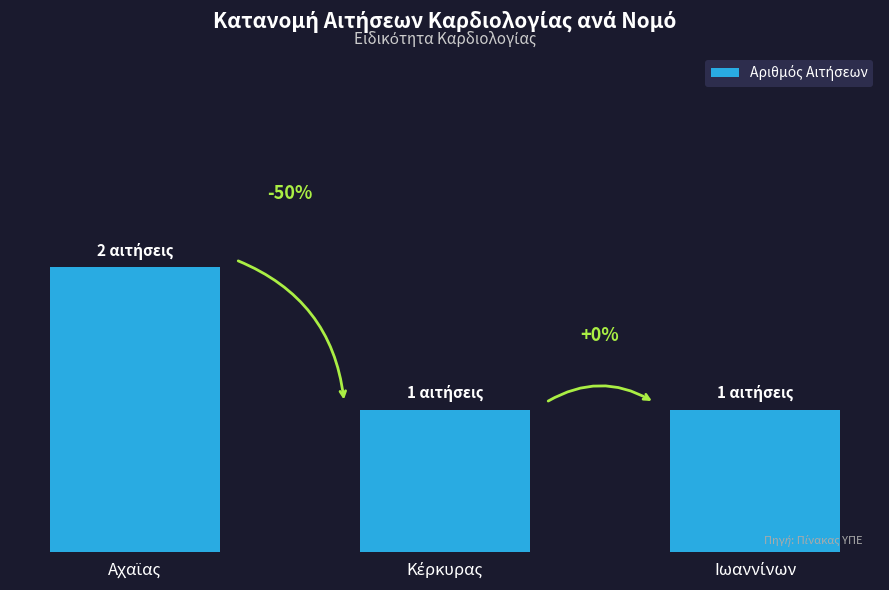

Rank the categories by value from lowest to highest.

Κέρκυρας, Ιωαννίνων, Αχαϊας